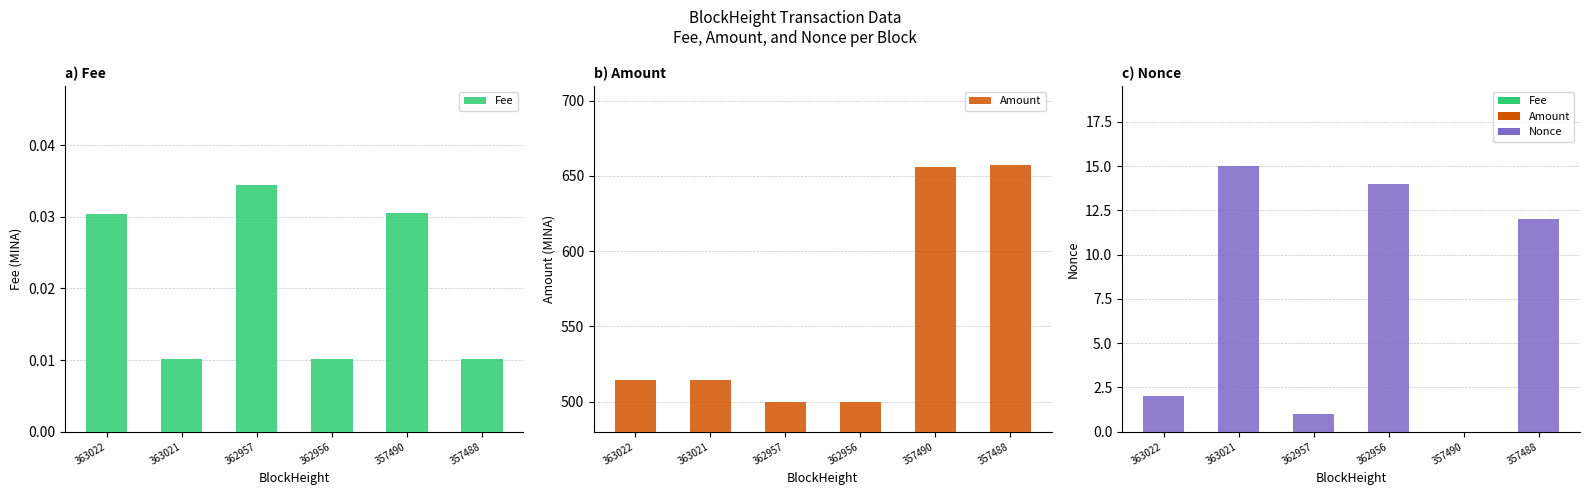

Which series changed the most between 363021 and 357488?

Amount